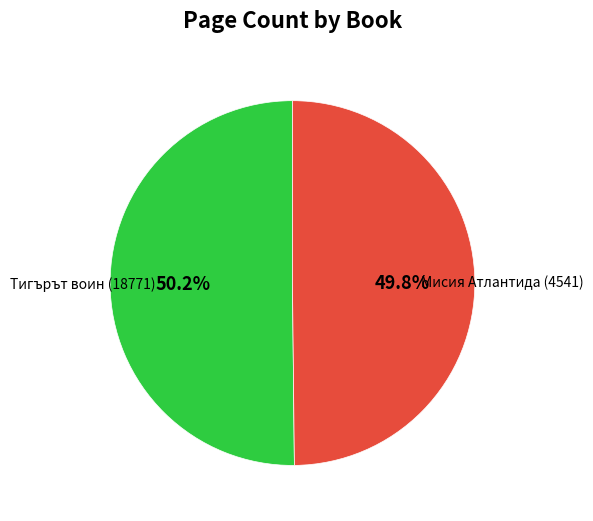

Is it true that Мисия Атлантида is 59% of the pie?

False